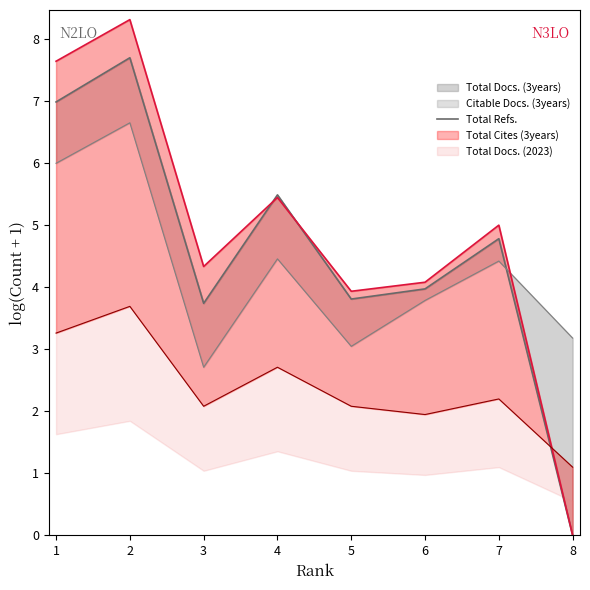

At which category does the data reach its first local valley?

3